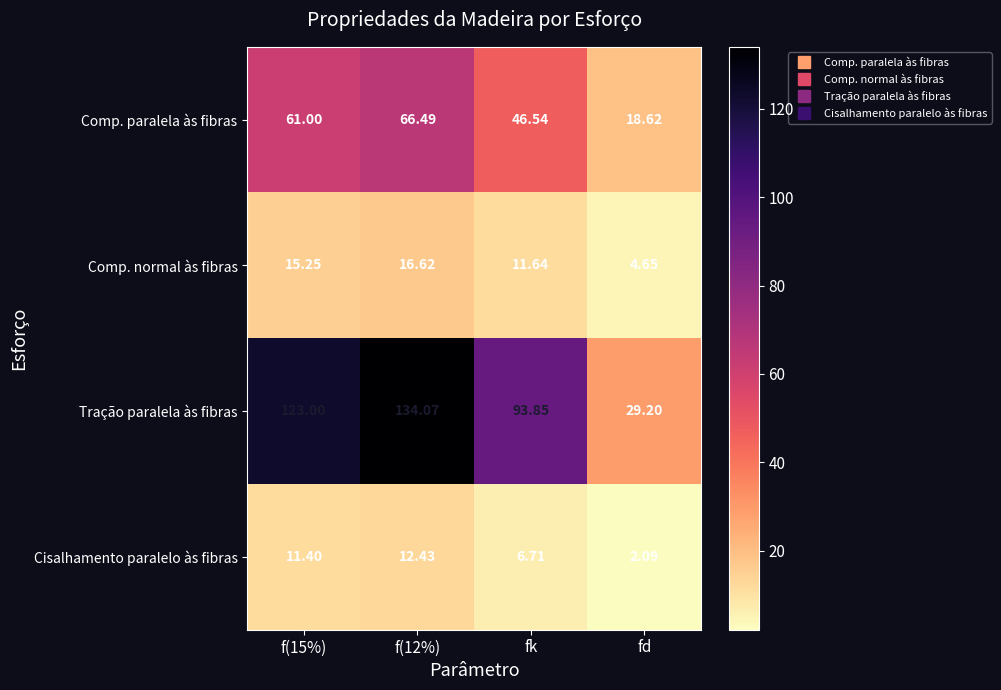

Which series has the widest spread of values?

Tração paralela às fibras